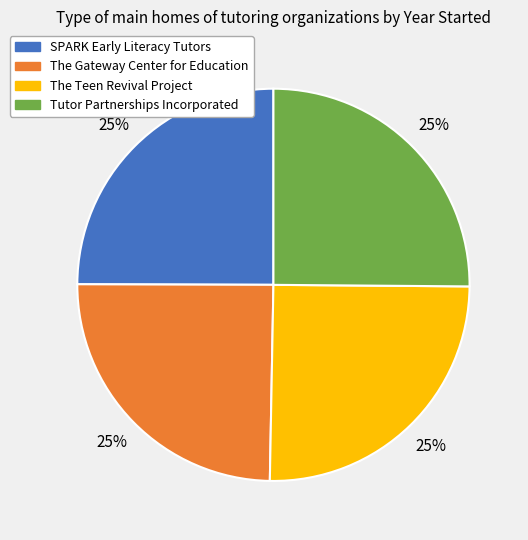

What percentage is the SPARK Early Literacy Tutors slice, to the nearest percent?

25%